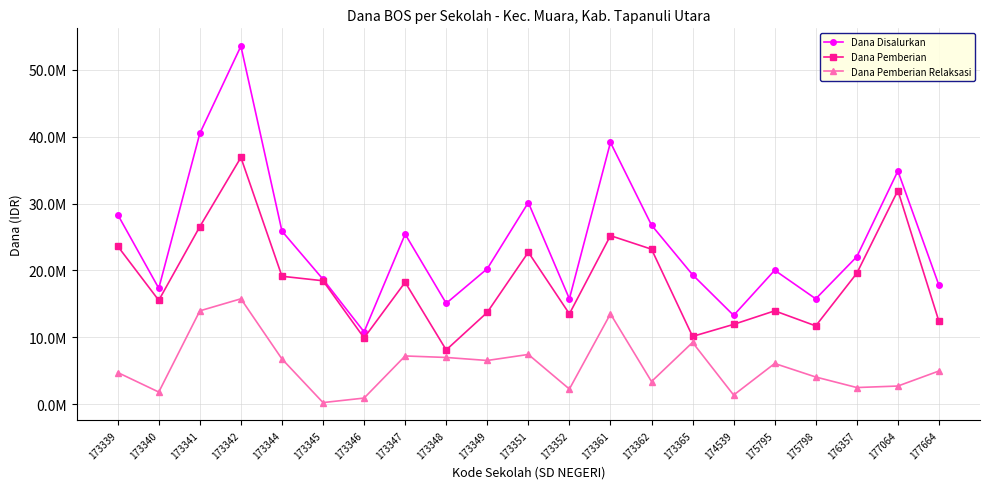

What is the approximate value of Dana Pemberian Relaksasi at 177664, to the nearest 50?

4950000